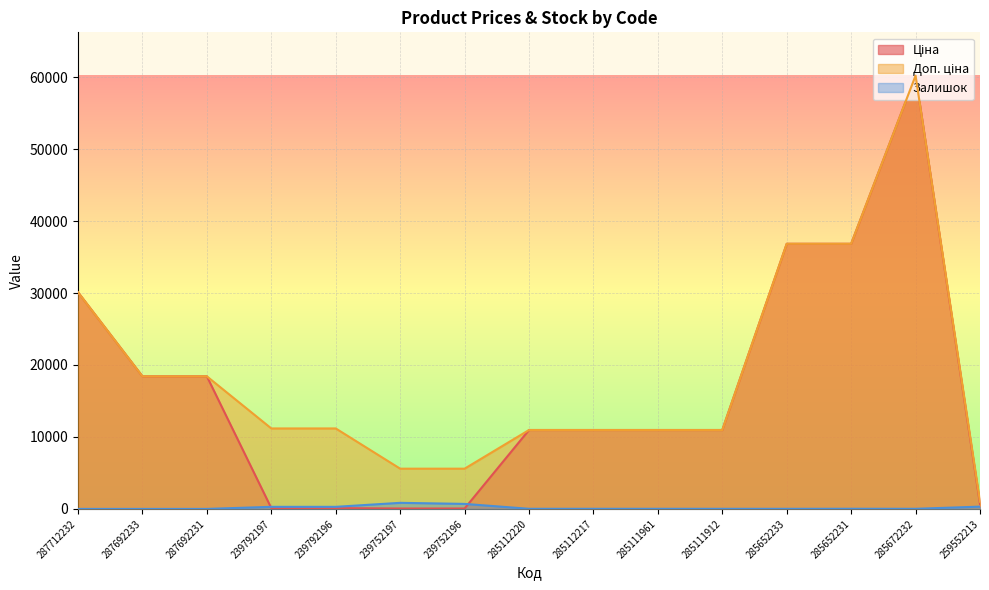

How many interior local peaks does the Ціна series have?

1